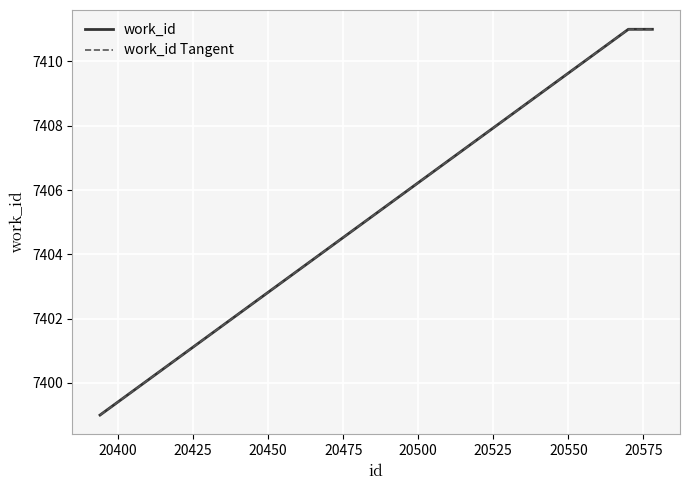

Does the chart display data point markers on the line(s)?

No